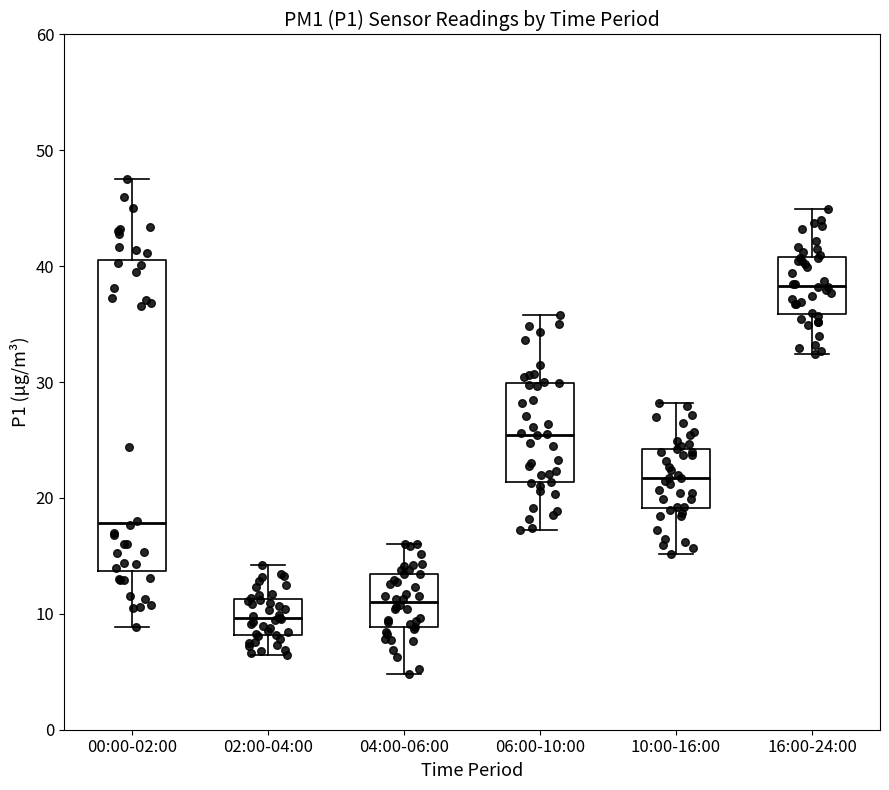

Reading left to right, read every box against the y-axis: the position of its median line, the range the box covers, and the ends of its whiskers. The values are not printed on the chart, so give them approximately, as read against the axis.

00:00-02:00: median 18, box 14 to 40, whiskers 9 to 48
02:00-04:00: median 10, box 8 to 11, whiskers 6 to 14
04:00-06:00: median 11, box 9 to 13, whiskers 5 to 16
06:00-10:00: median 25, box 21 to 30, whiskers 17 to 36
10:00-16:00: median 22, box 19 to 24, whiskers 15 to 28
16:00-24:00: median 38, box 36 to 41, whiskers 32 to 45